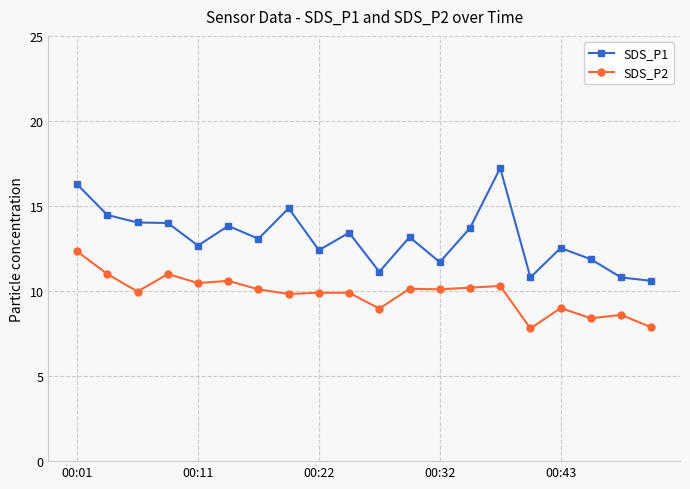

Which series has the largest total across all categories?

SDS_P1